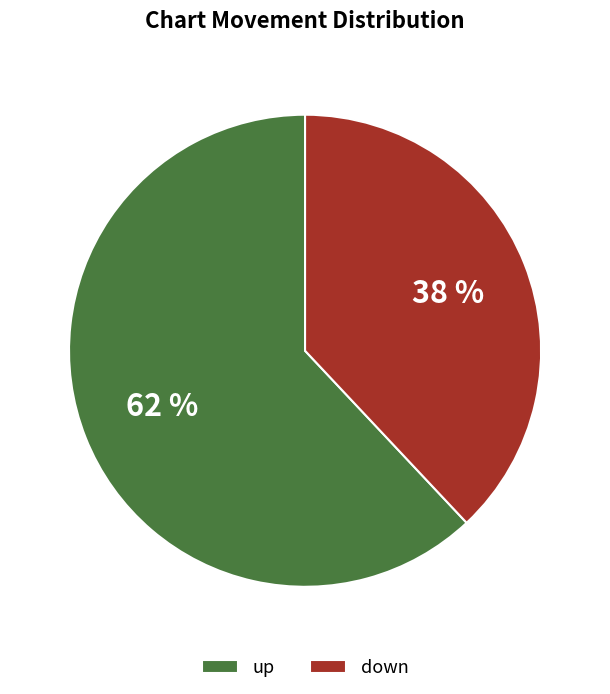

Between down and up, which is larger?

up